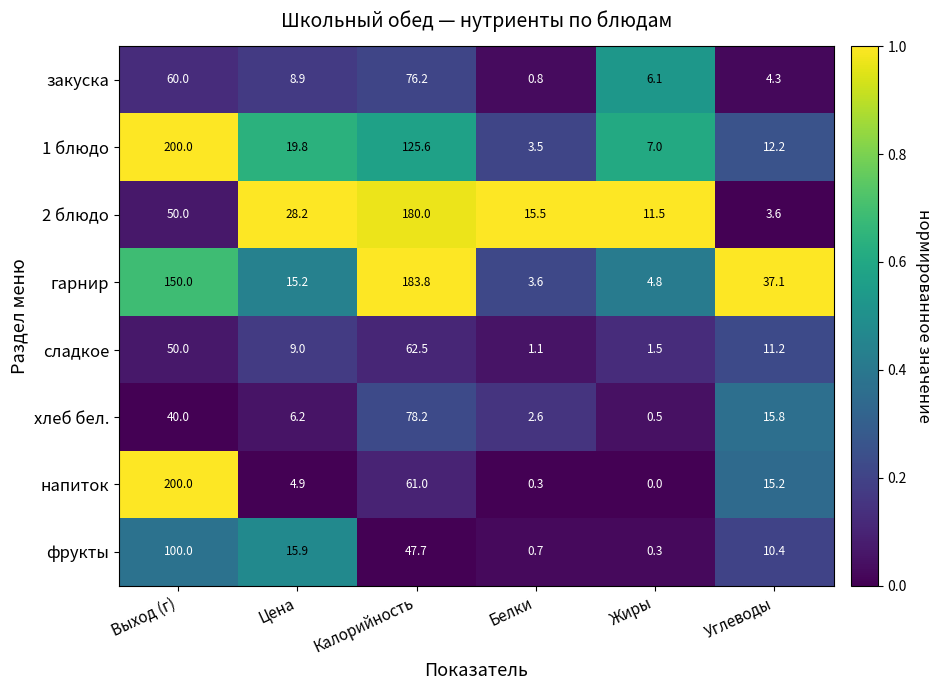

List the labels in order of закуска value, smallest first.

Белки, Углеводы, Жиры, Цена, Выход (г), Калорийность